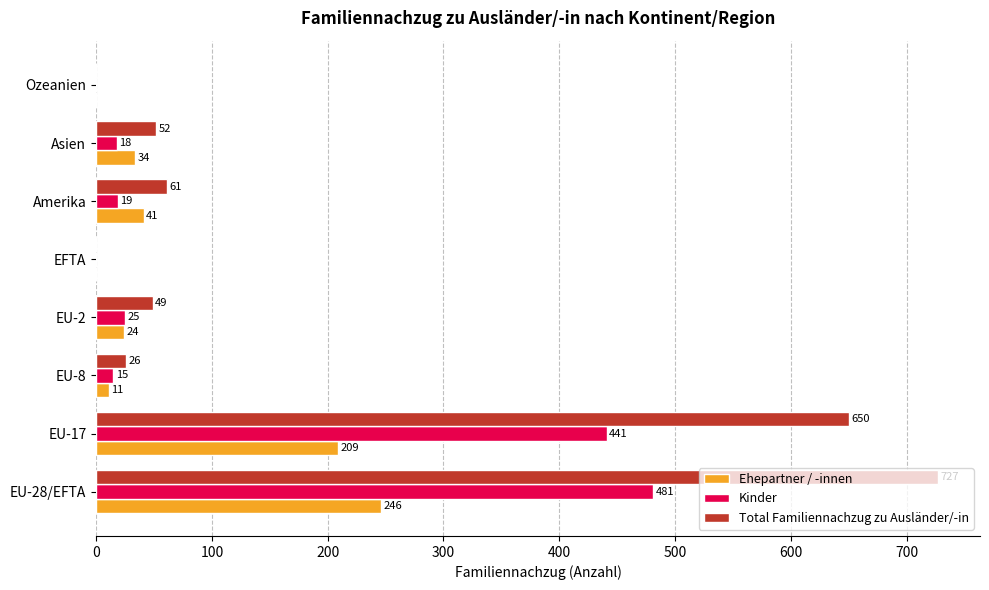

The Total Familiennachzug zu Ausländer/-in series shows 61 at Amerika. True or false?

True